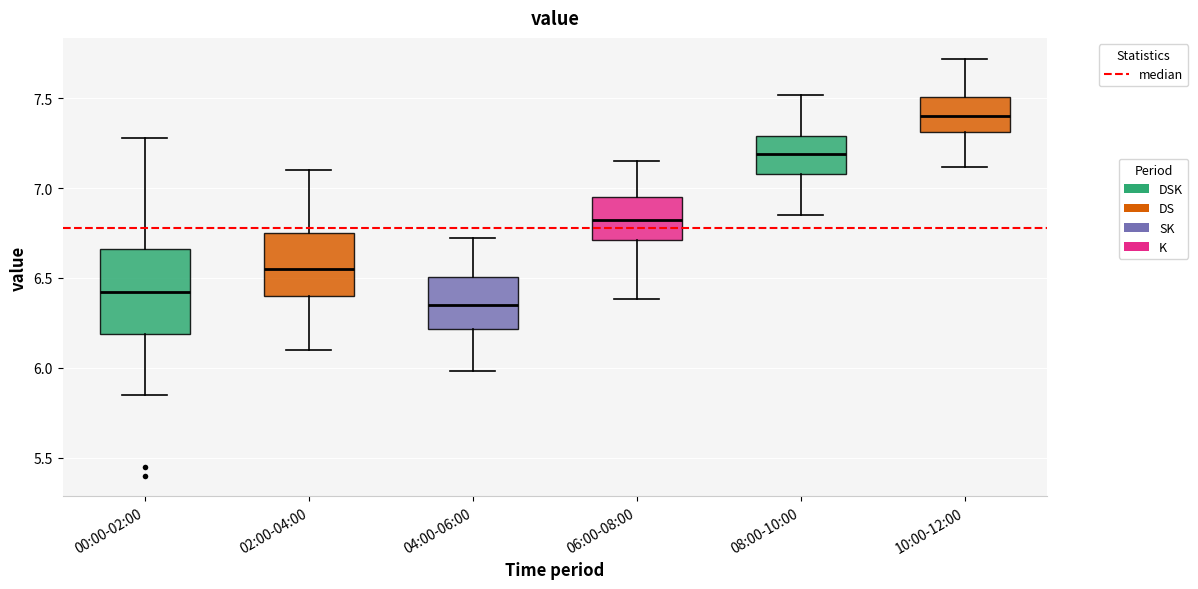

Which box has the lowest median line?

04:00-06:00